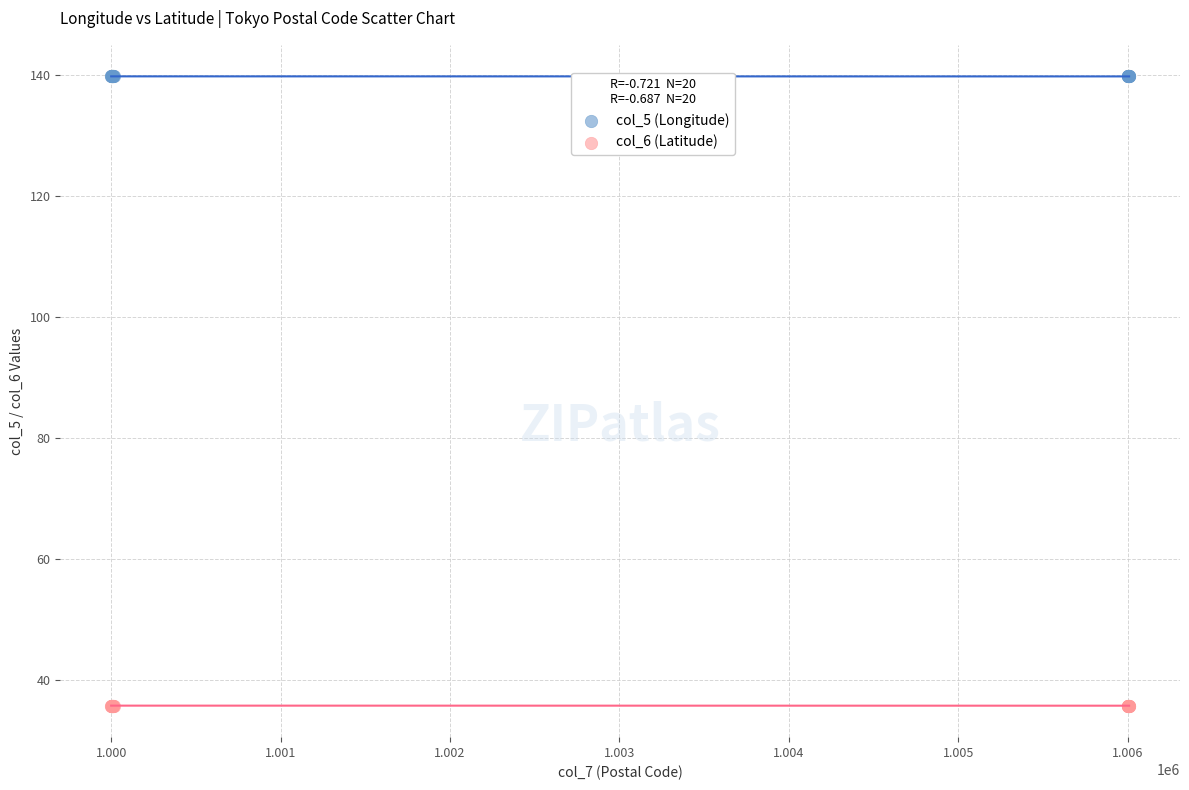

What is the X range (max minus min) for the scatter plot?

6009.0